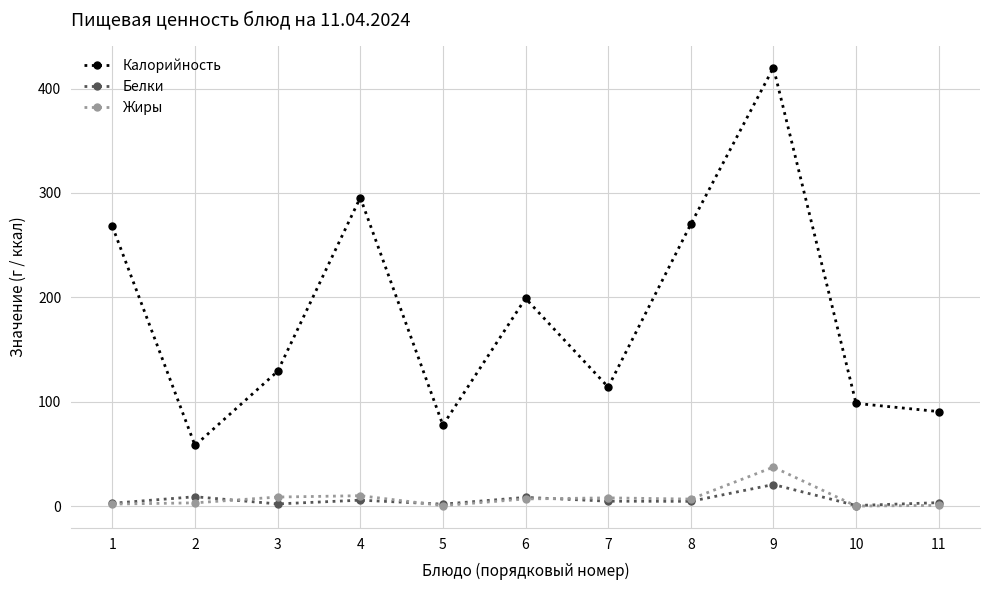

True or false: Калорийность and Белки intersect in this chart.

False